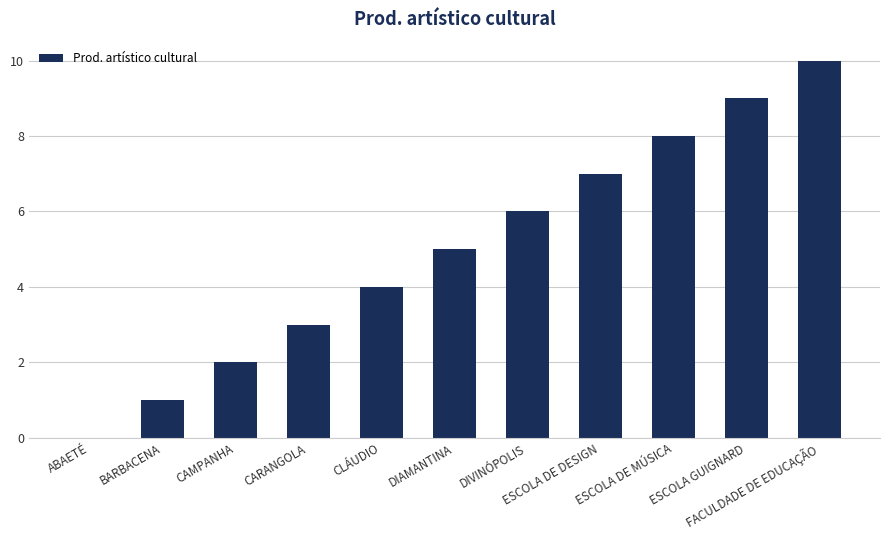

What is the change in value from DIAMANTINA to ESCOLA DE DESIGN?

+2